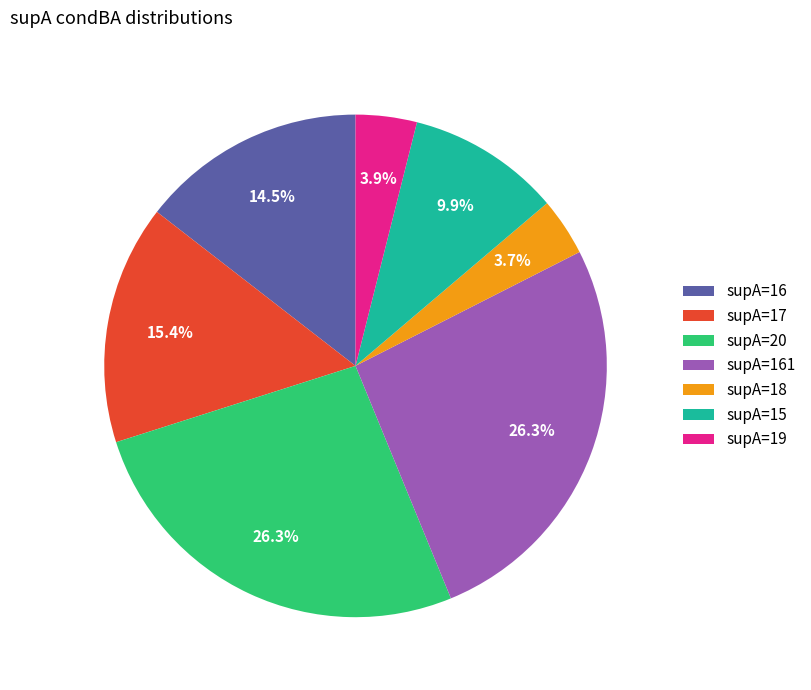

Does supA=18 account for over 50% of the chart?

No